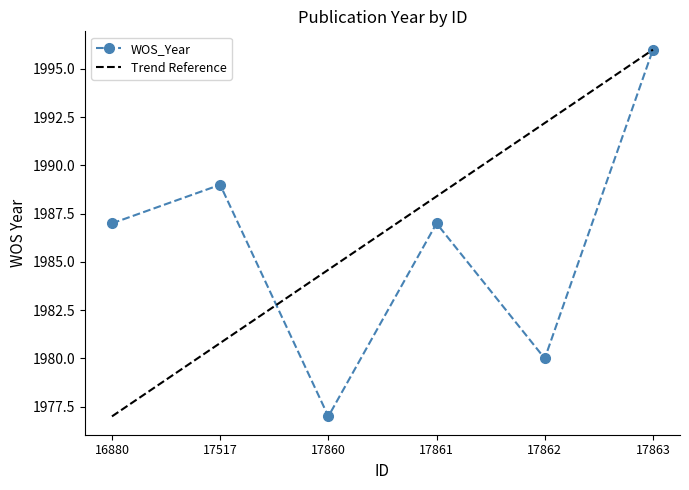

Where is the data nearest to the value 1986?

16880